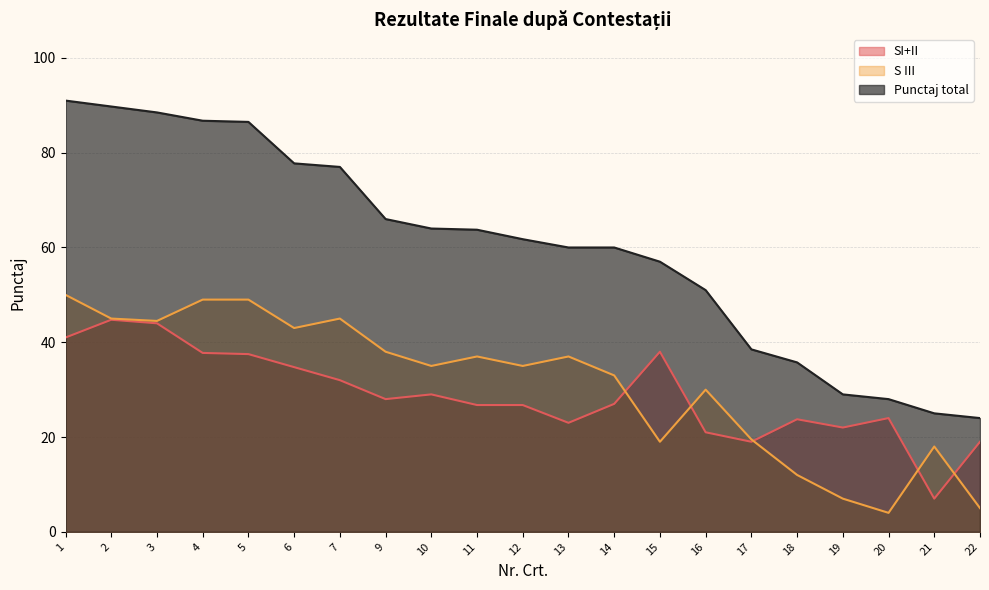

Does the chart have visible grid lines?

Yes